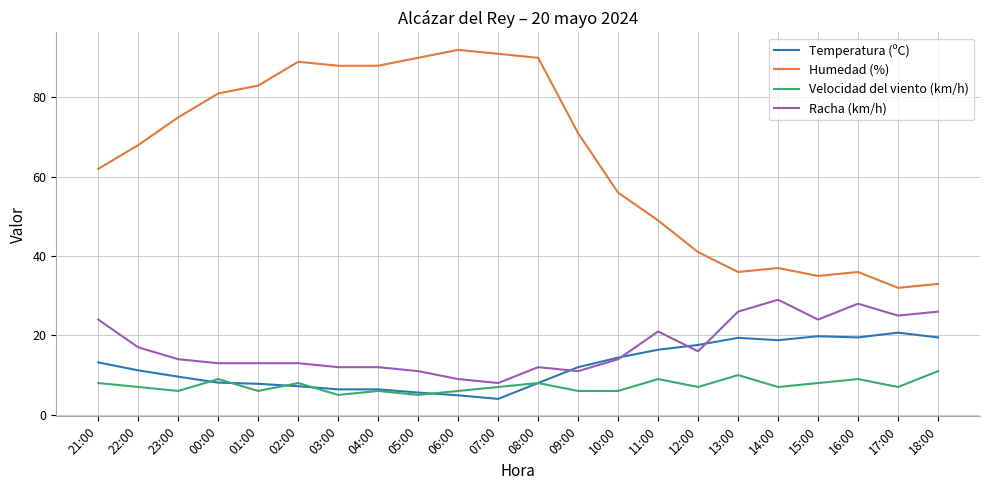

The value of Velocidad del viento (km/h) at 07:00 is 12.1. True or false?

False